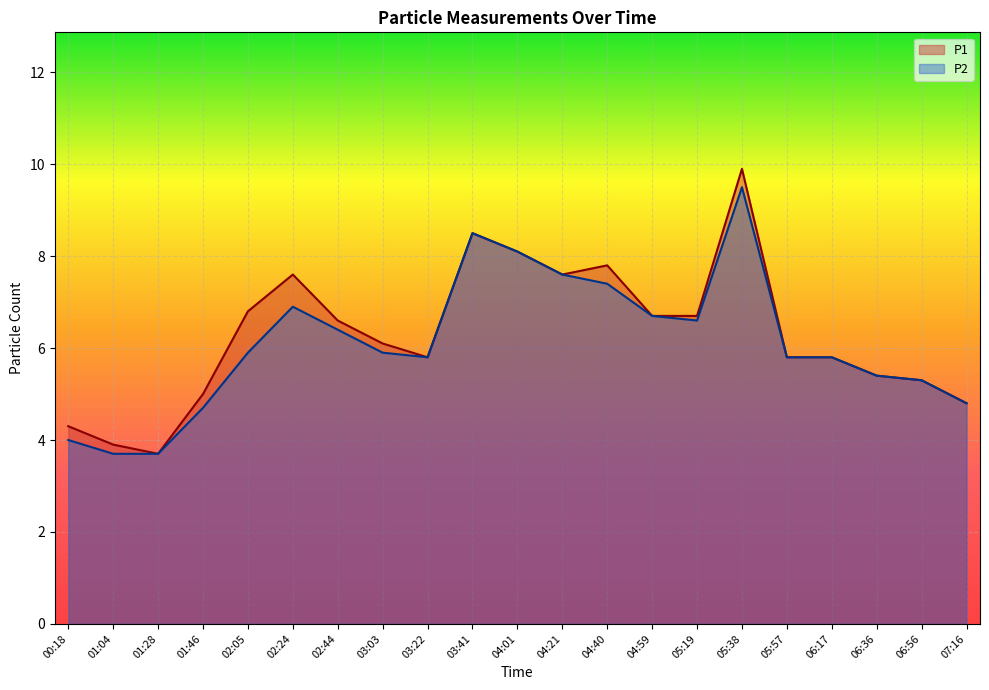

At which category does P1 reach its first local peak?

02:24